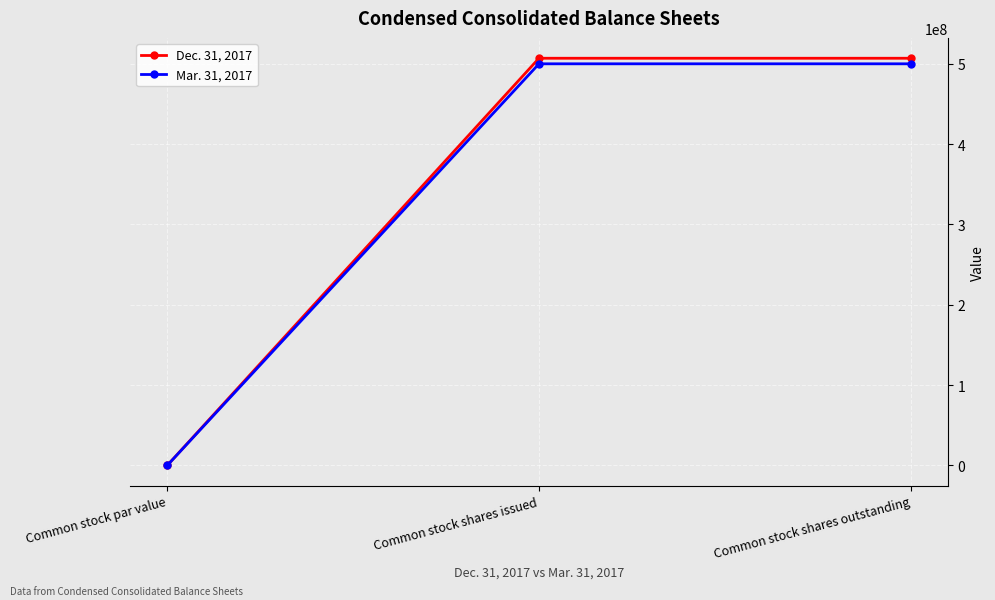

Which category has the lowest value in the Mar. 31, 2017 series?

Common stock par value